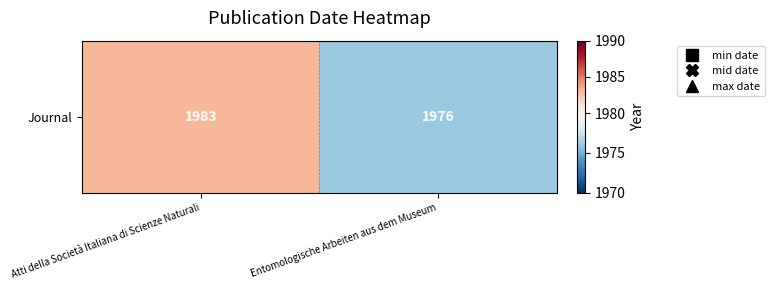

Reading left to right, transcribe all the data shown in this chart.

1983	1976